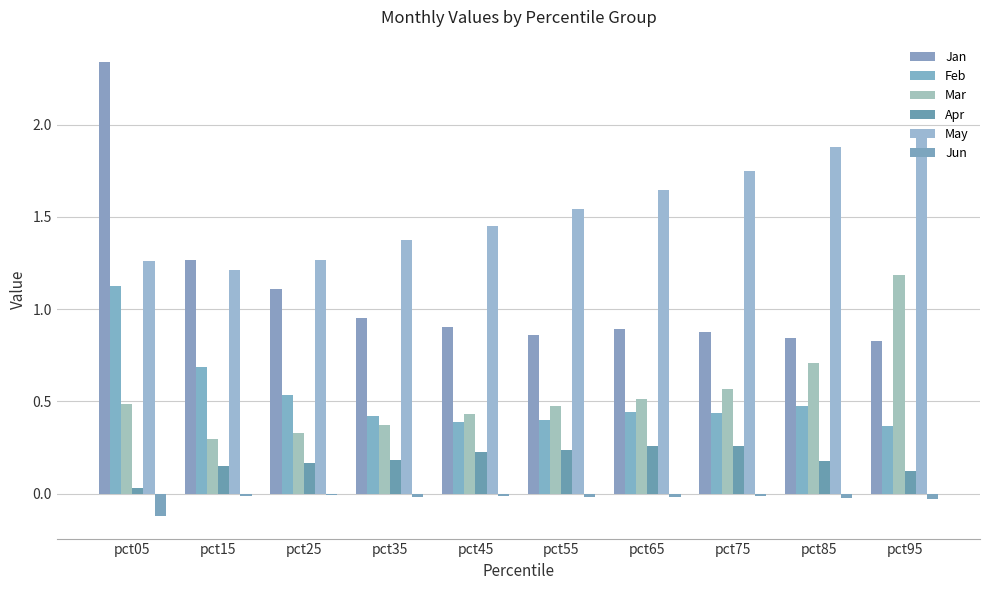

Read the Mar value at pct45.

0.4